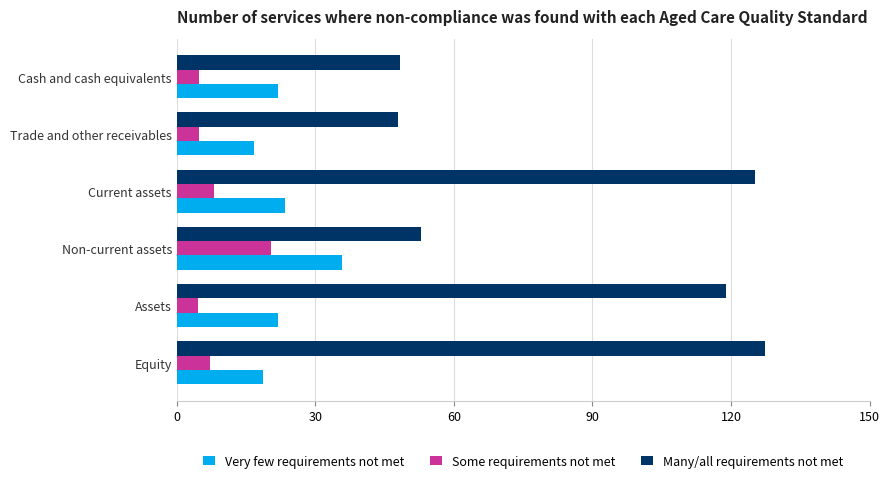

Which series changed the most between Trade and other receivables and Assets?

Many/all requirements not met